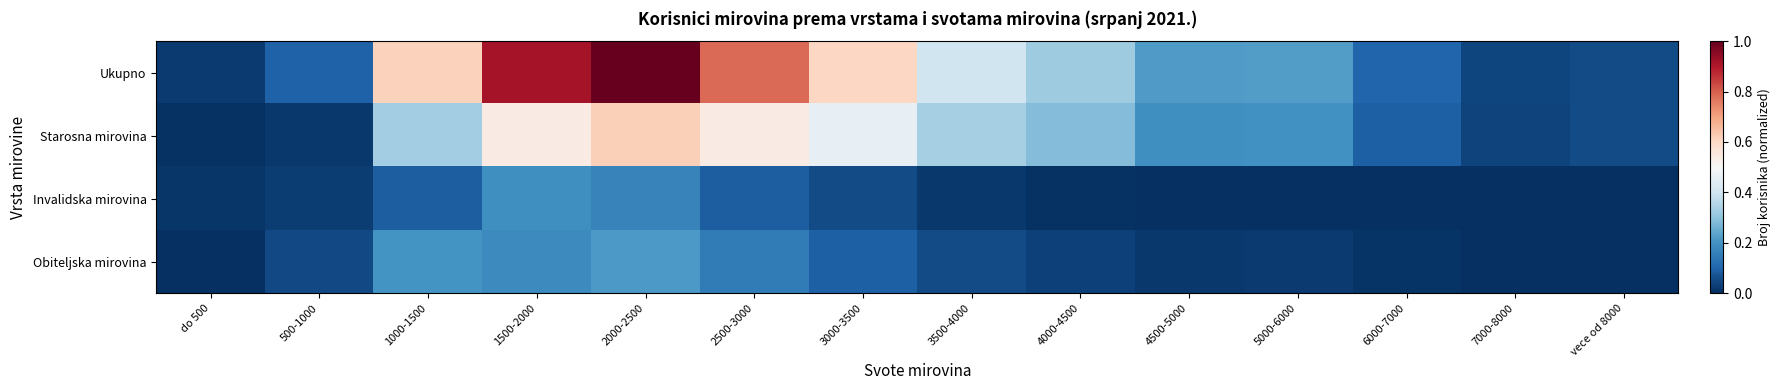

Which series has the largest total across all categories?

Ukupno